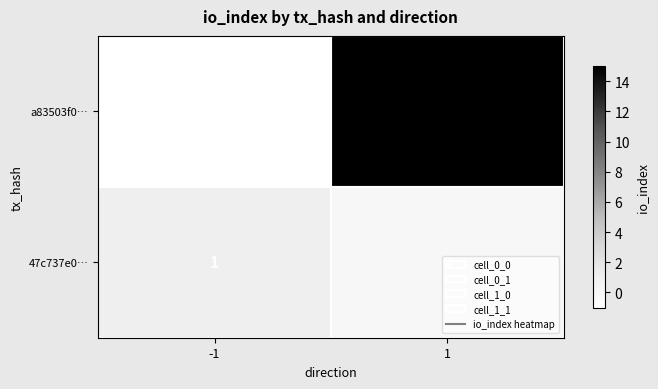

True or false: a83503f0… has a value of 0 at -1.

False